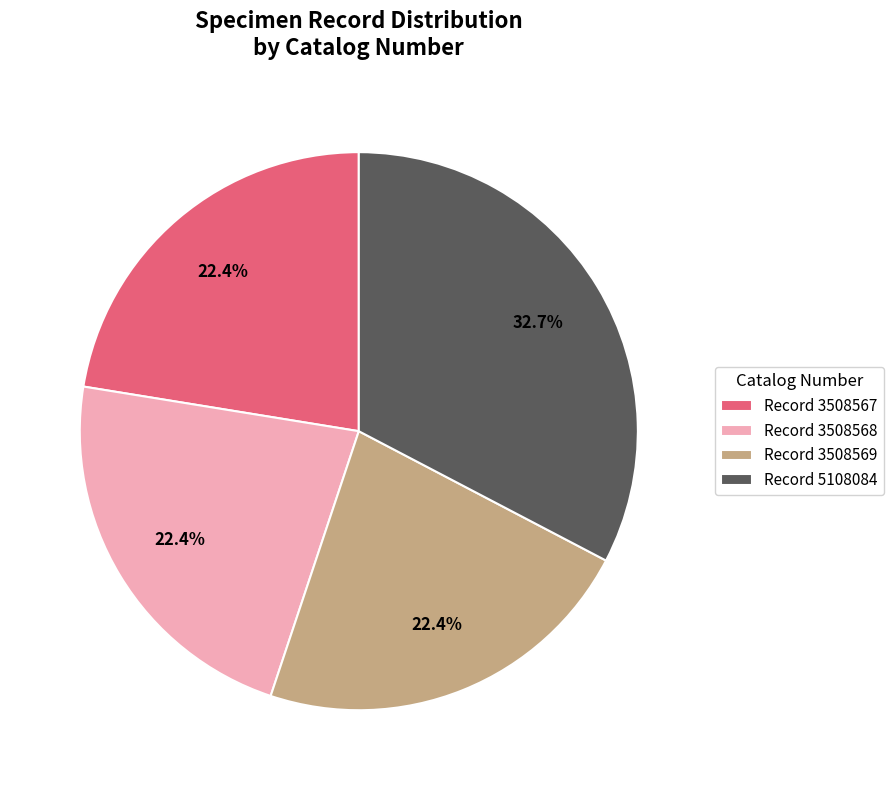

Which slice is the largest?

Record 5108084